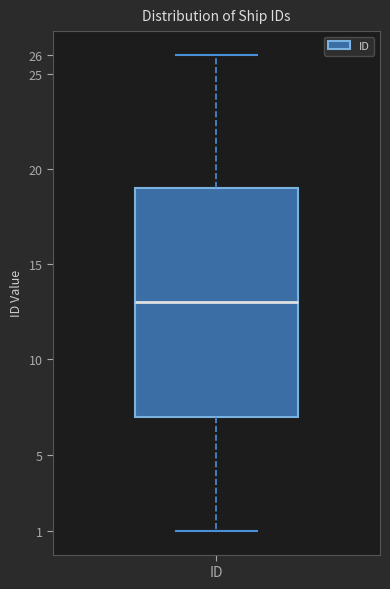

Where does the lower whisker of the box for ID end on the y-axis? The values are not printed on the chart, so give them approximately, as read against the axis.

1